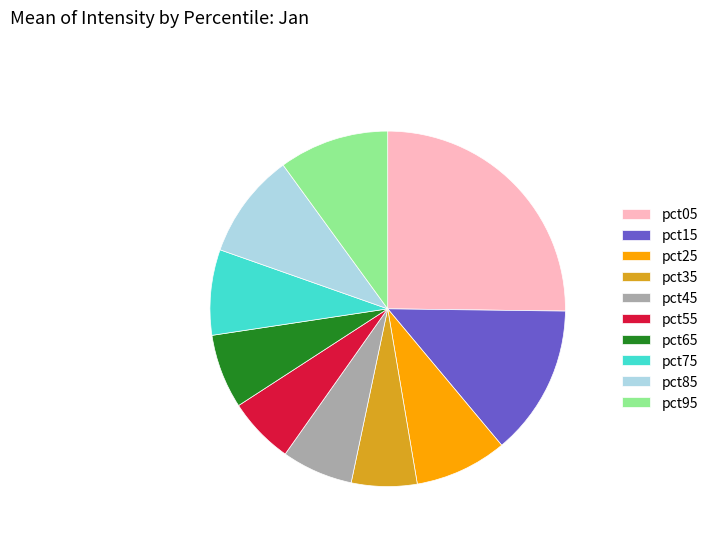

Is there any slice that represents more than half of the pie?

No